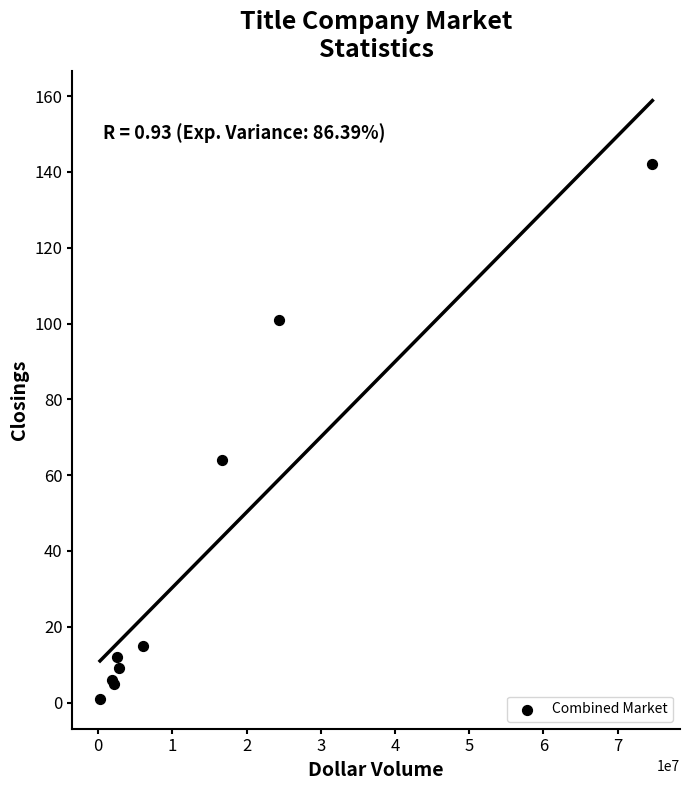

What Y value in the scatter plot is closest to 71?

64